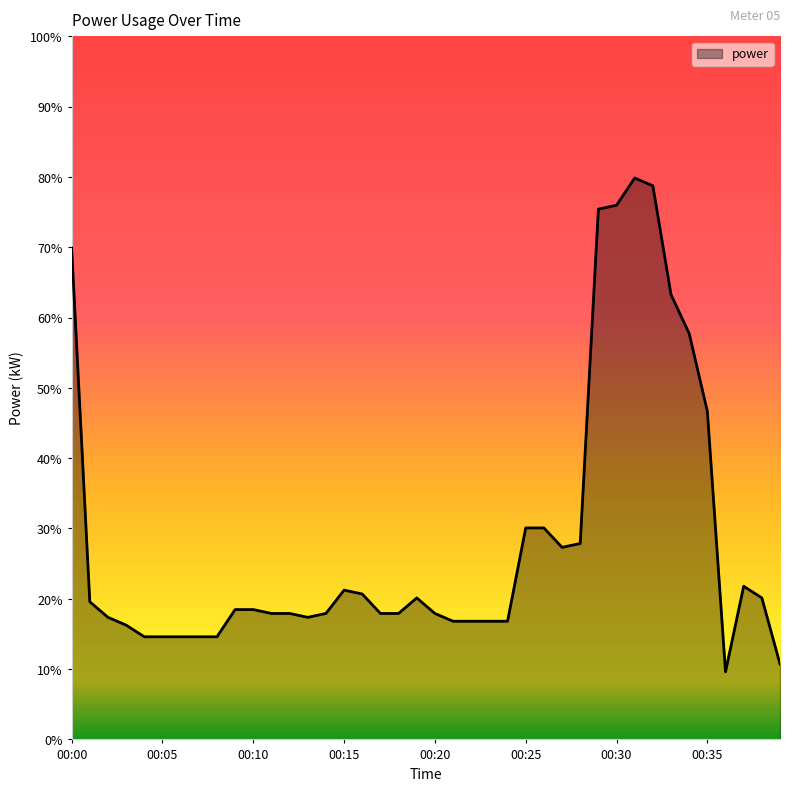

How many interior local valleys (lower than both neighbors) does the data have?

3